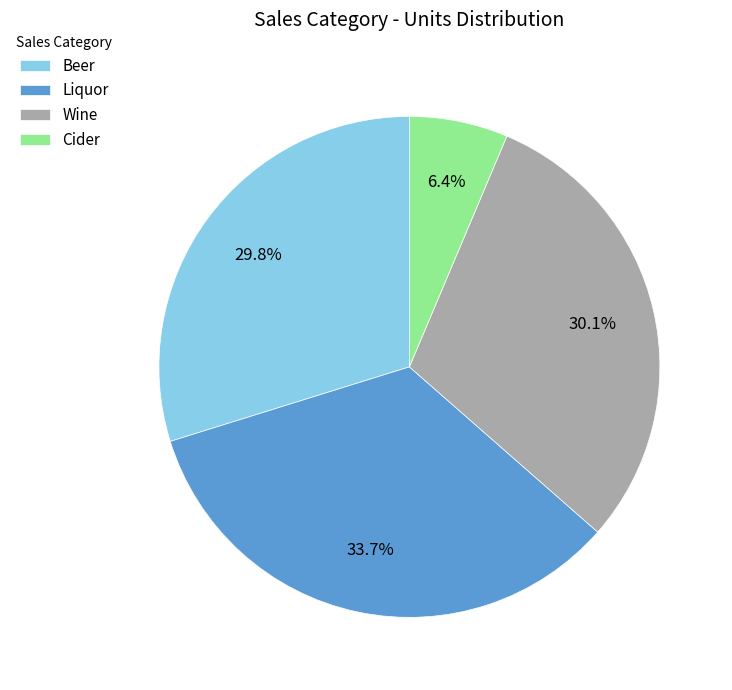

What is the largest slice in the pie chart?

Liquor